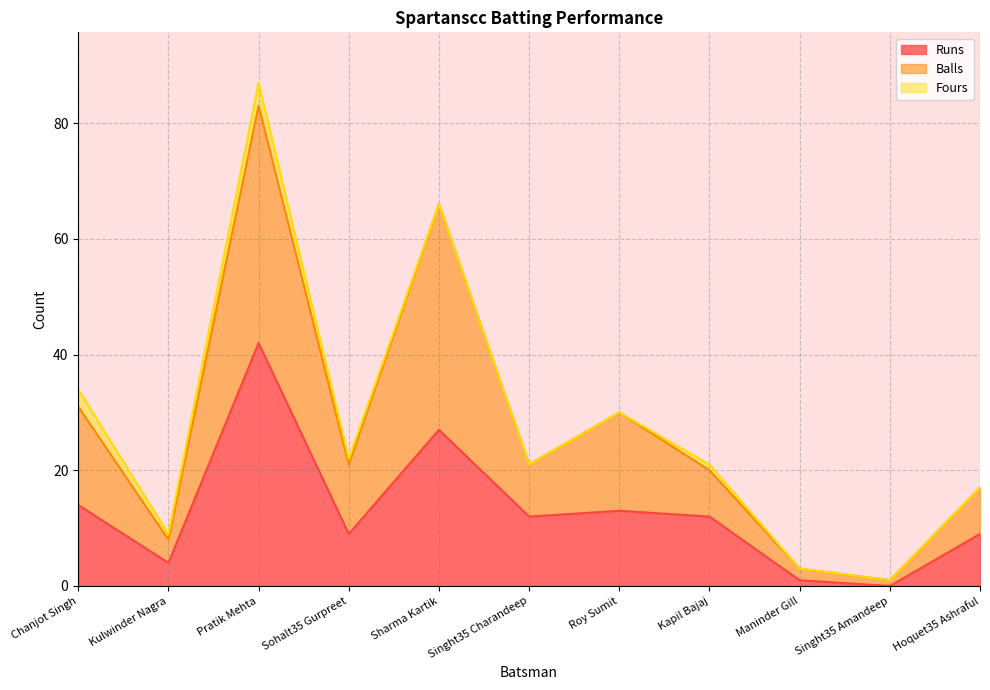

How many data points does each series have?

11